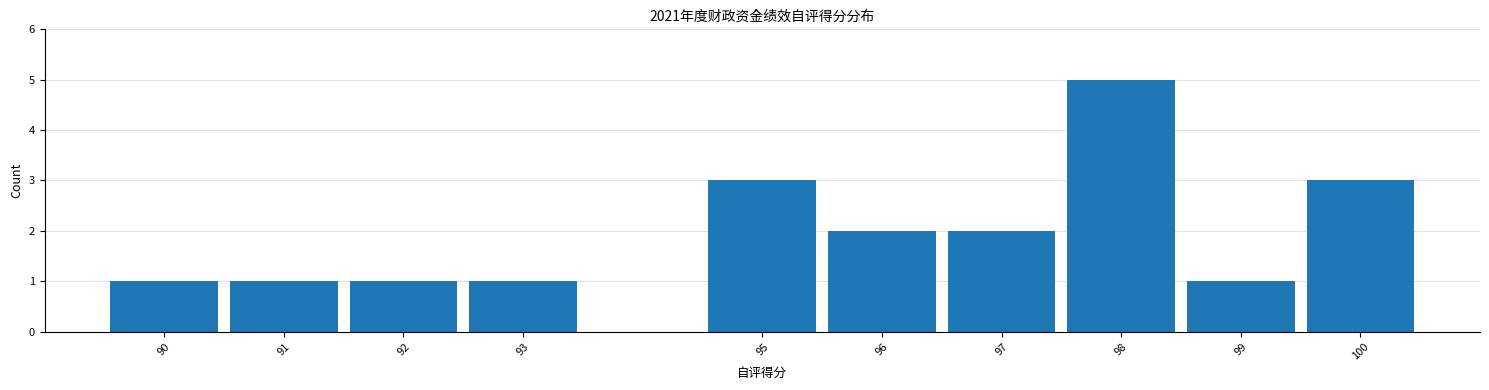

Reading left to right, list every bar in this chart as the range it spans on the x-axis followed by its height. The values are not printed on the chart, so give them approximately, as read against the axis.

89.5 to 90.5: 1
90.5 to 91.5: 1
91.5 to 92.5: 1
92.5 to 93.5: 1
93.5 to 94.5: 0
94.5 to 95.5: 3
95.5 to 96.5: 2
96.5 to 97.5: 2
97.5 to 98.5: 5
98.5 to 99.5: 1
99.5 to 100.5: 3